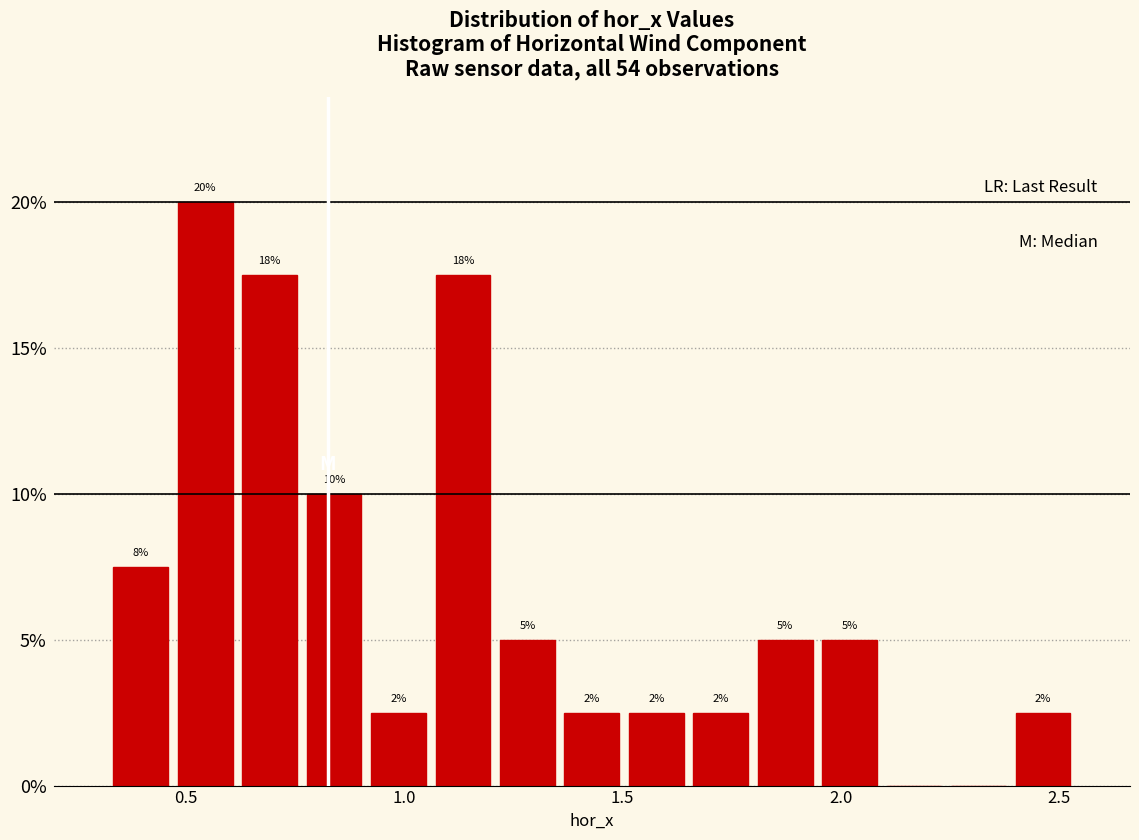

Around what value on the x-axis is the tallest bar? Give the approximate position of its centre, as read against the axis.

0.55